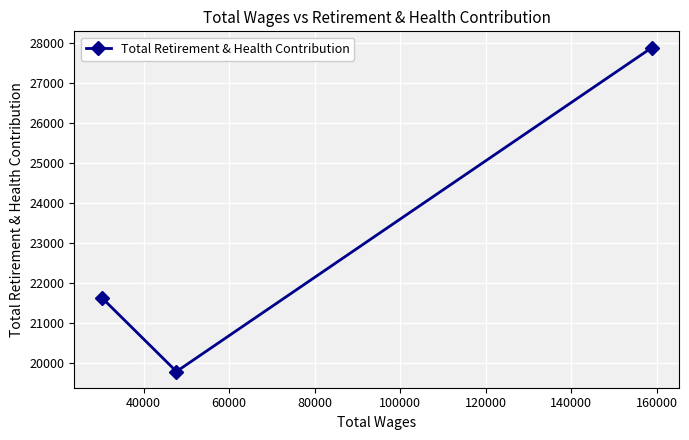

How many lines are shown in the chart?

1